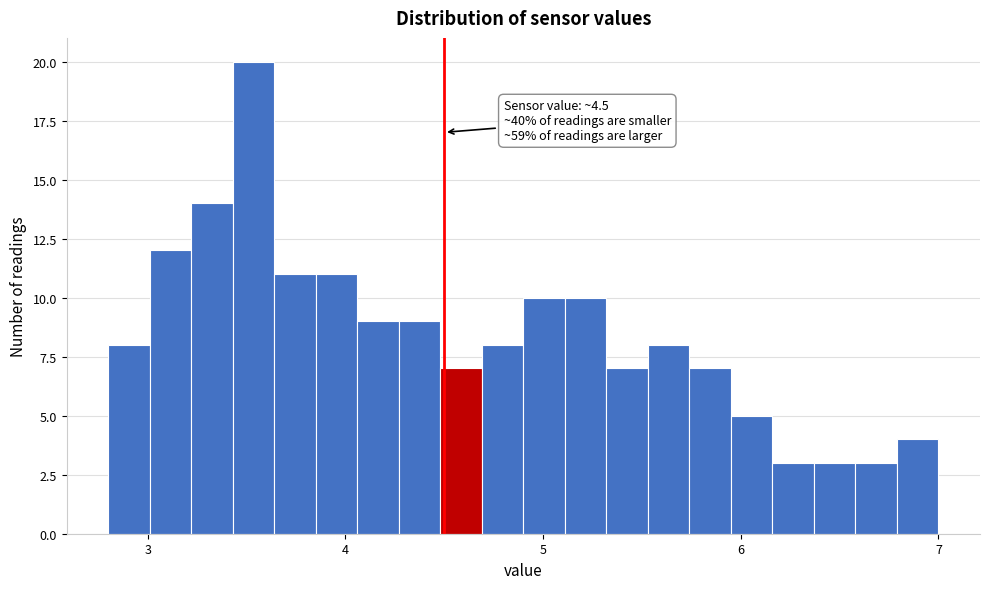

Around what value on the x-axis is the tallest bar? Give the approximate position of its centre, as read against the axis.

3.5